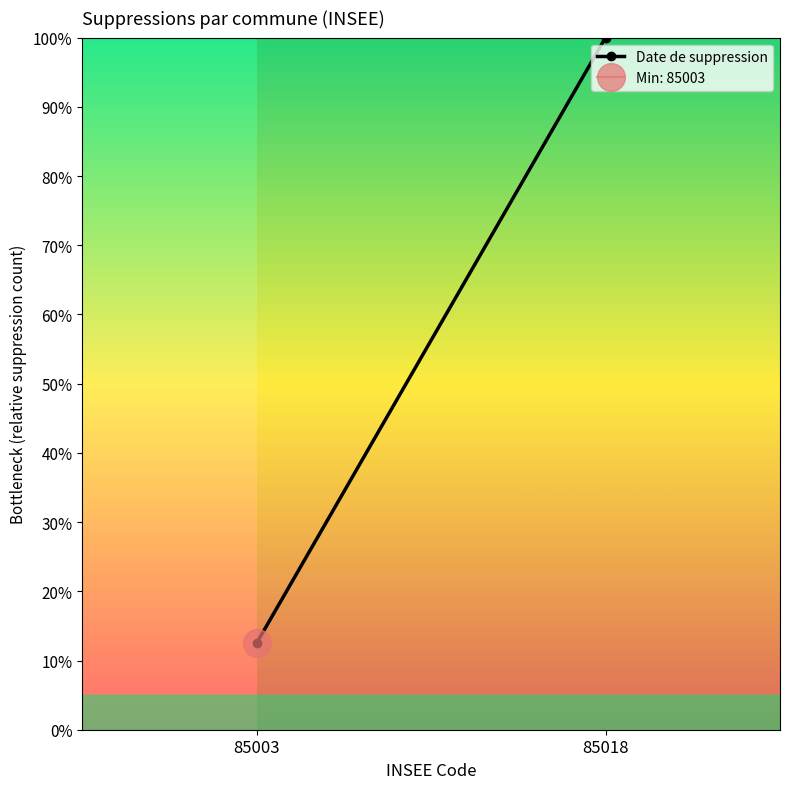

Reading right to left, transcribe all the data shown in this chart.

85018=100.0	85003=12.5